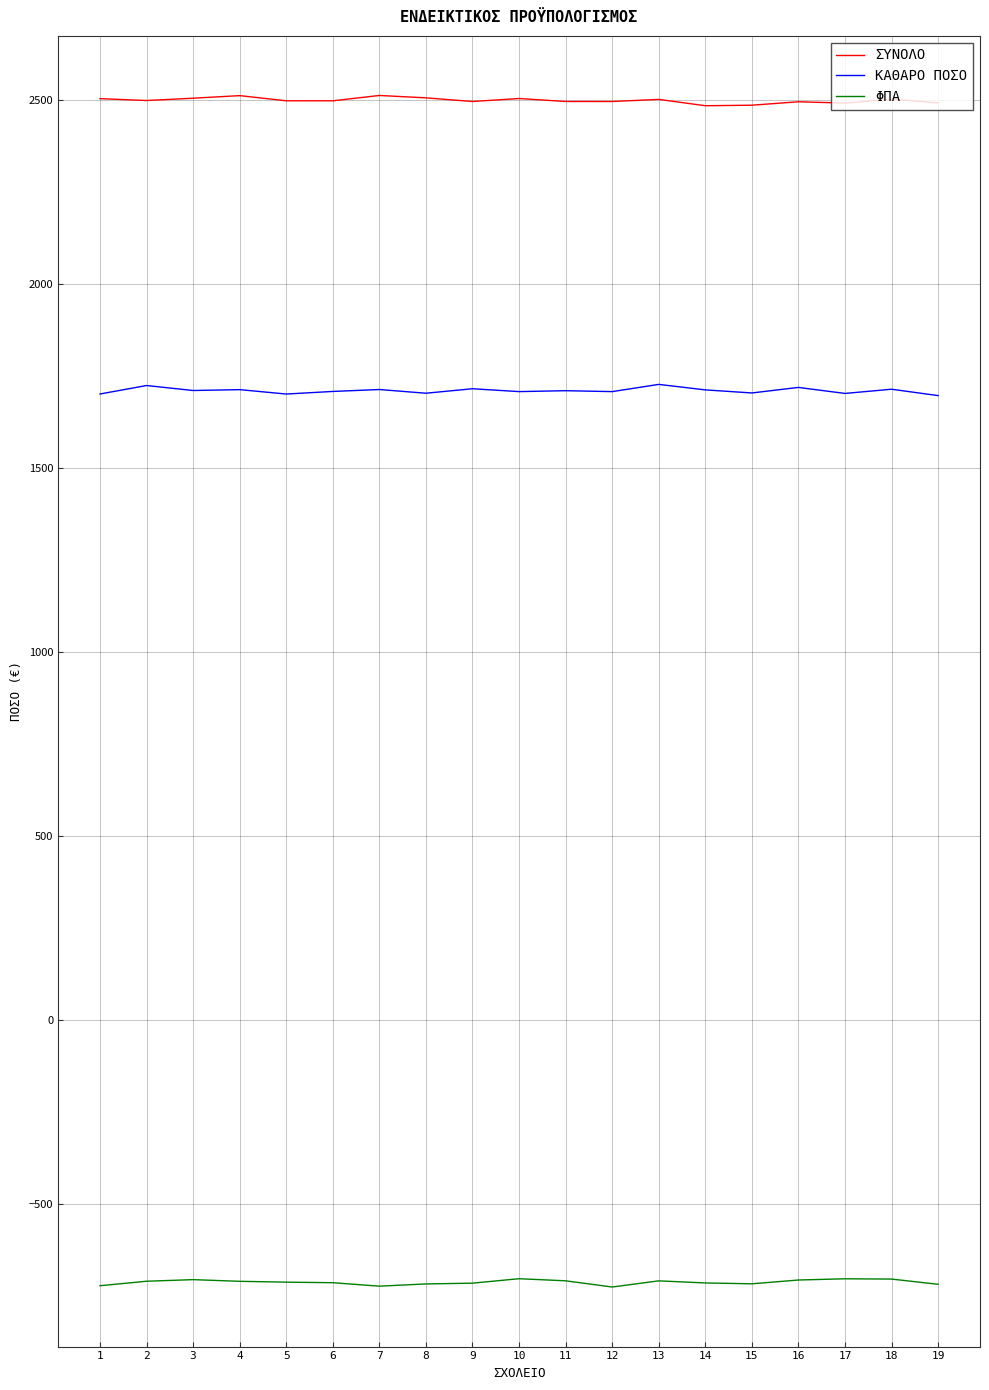

At 11, list the series in order from smallest to largest.

ΦΠΑ, ΚΑΘΑΡΟ ΠΟΣΟ, ΣΥΝΟΛΟ